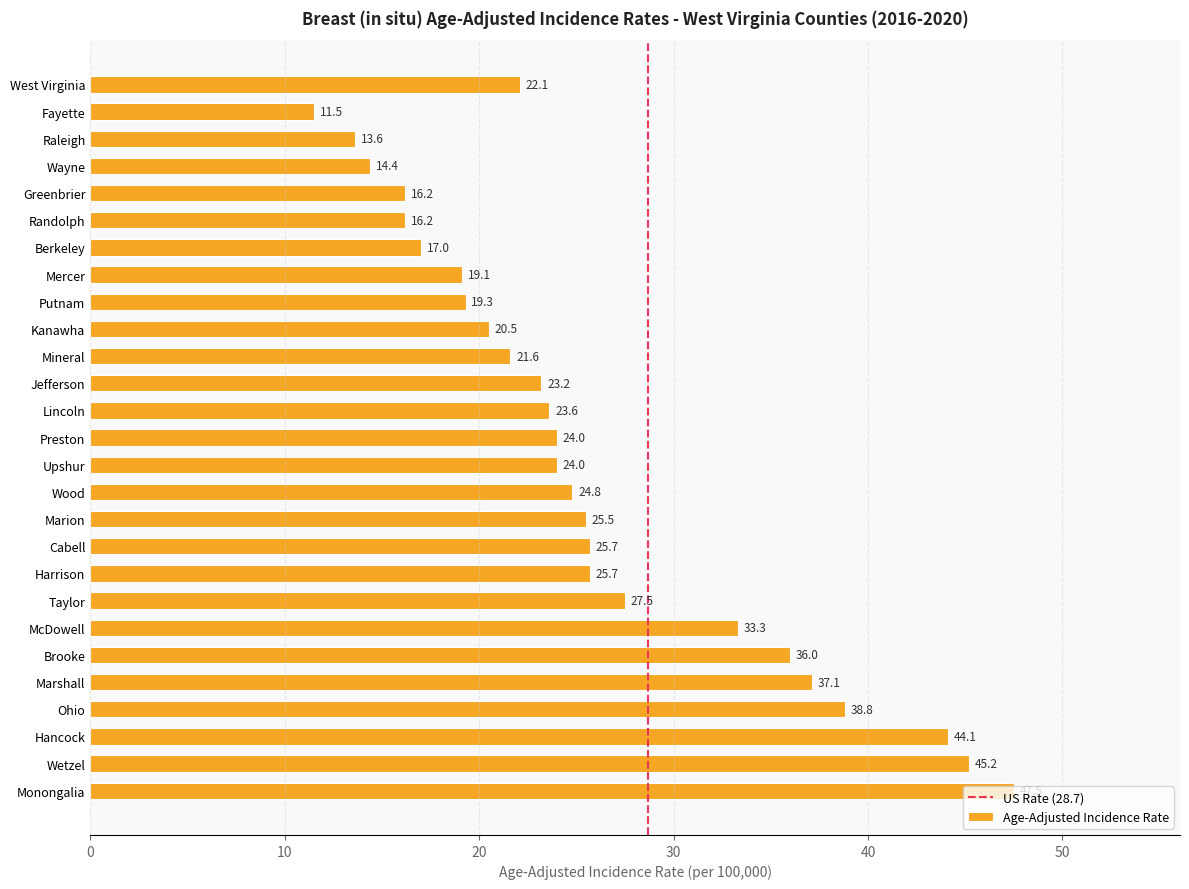

What is the sum of all values?

697.5